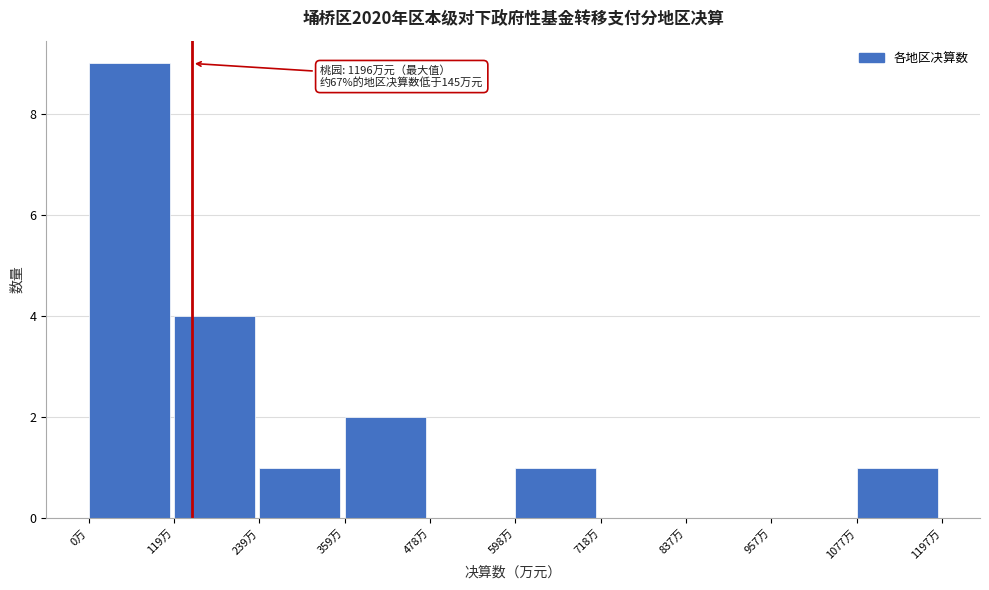

Which range on the x-axis has the tallest bar?

0 to 120